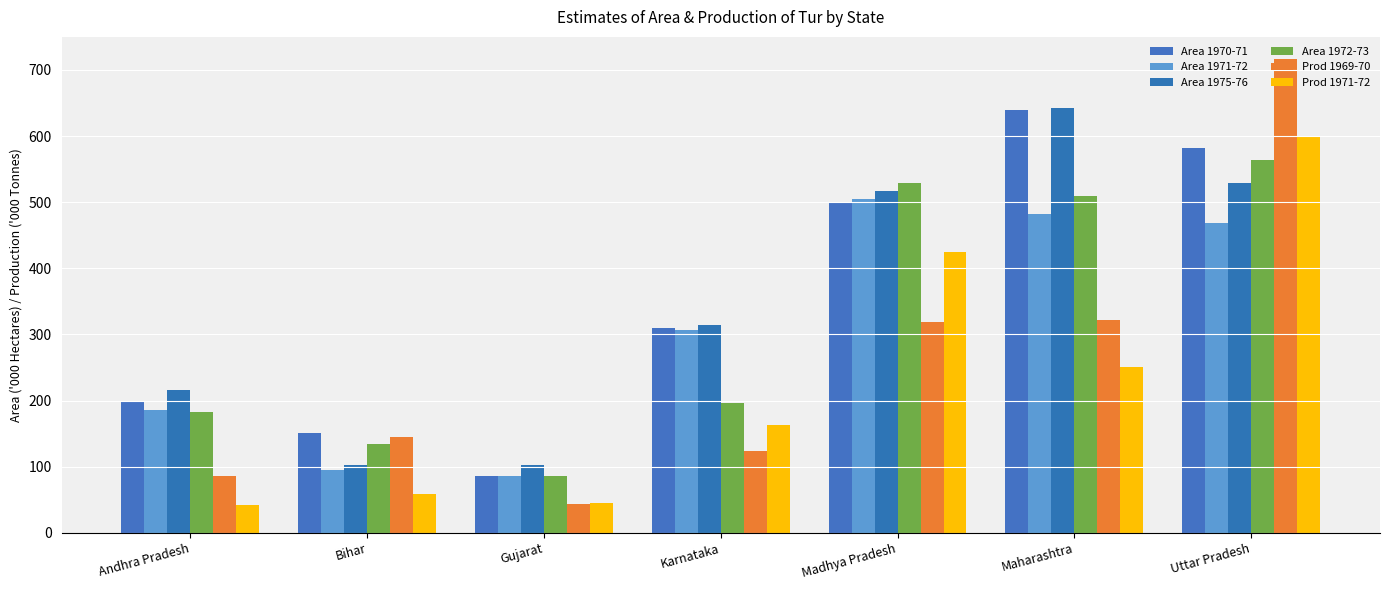

What is the highest value of the Area 1975-76 series?

642.4